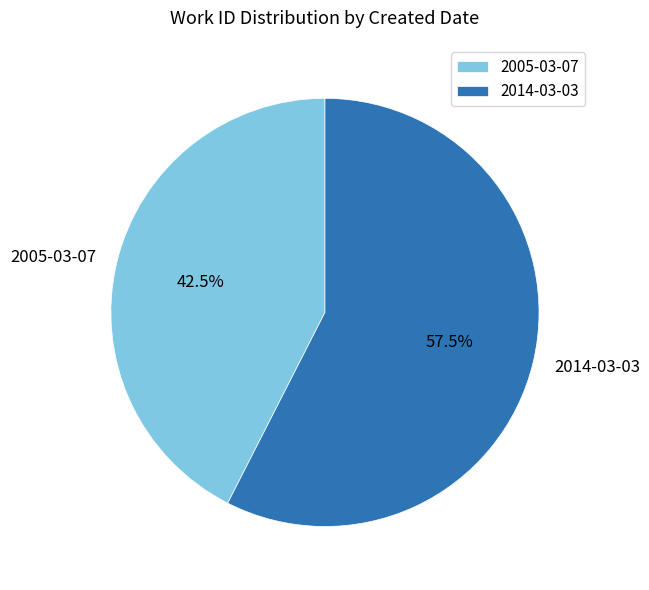

Is it true that 2014-03-03 is 67% of the pie?

False